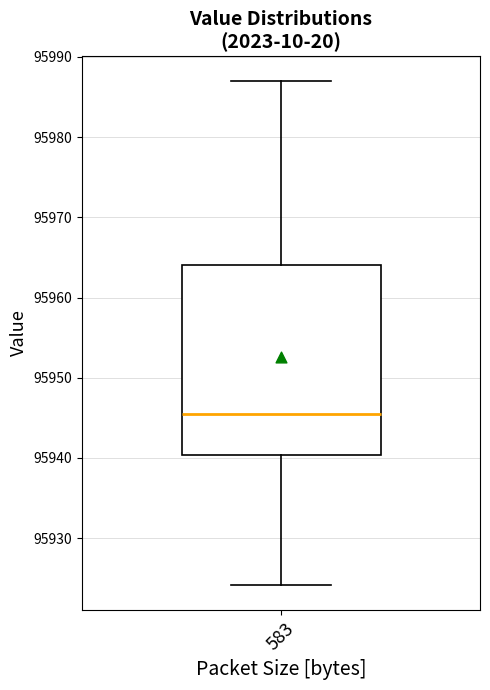

Where does the upper whisker of the box at x = 583 end on the y-axis? The values are not printed on the chart, so give them approximately, as read against the axis.

95987